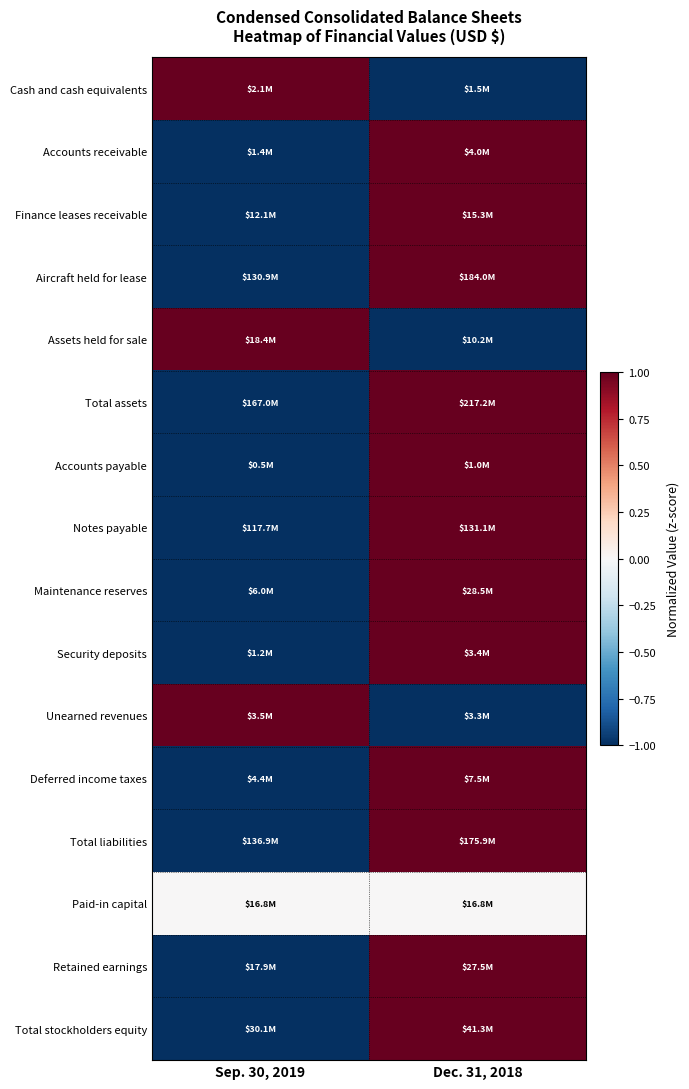

At Sep. 30, 2019, list the series in order from smallest to largest.

Accounts receivable, Finance leases receivable, Aircraft held for lease, Total assets, Accounts payable, Notes payable, Maintenance reserves, Security deposits, Deferred income taxes, Total liabilities, Retained earnings, Total stockholders equity, Paid-in capital, Cash and cash equivalents, Assets held for sale, Unearned revenues